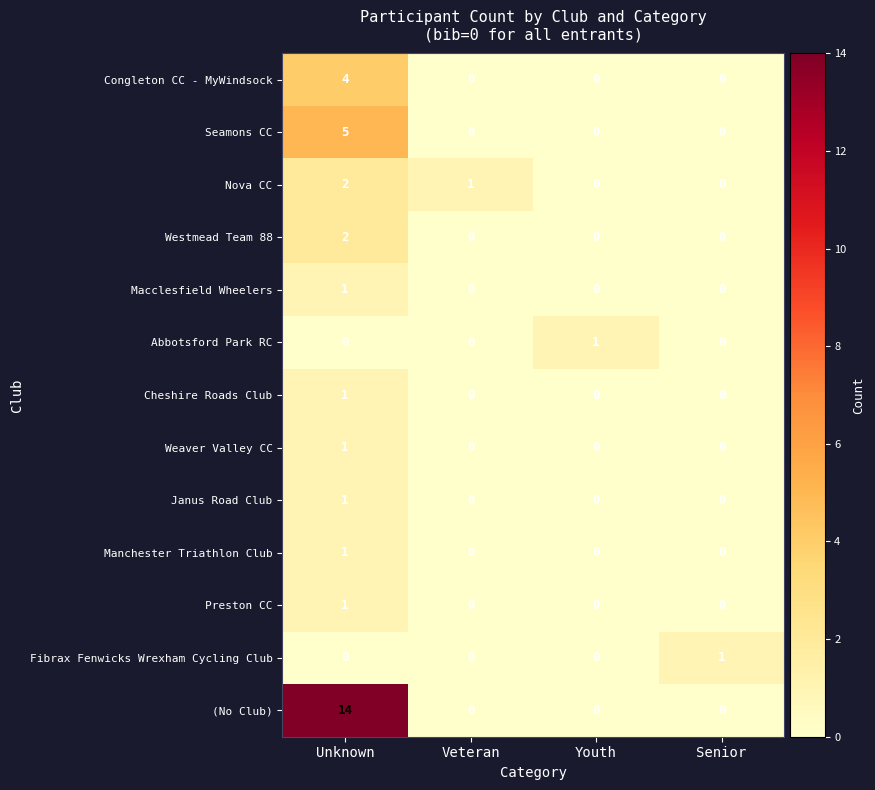

At which label does Nova CC first exceed 1?

Unknown